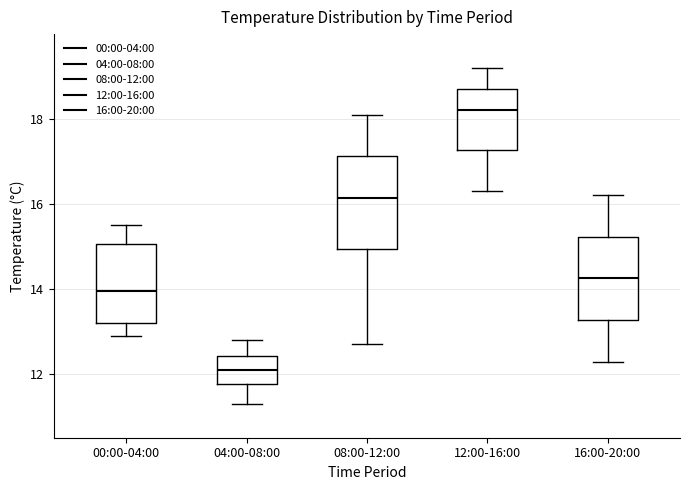

Which box is the tallest, from its lower edge to its upper edge?

08:00-12:00